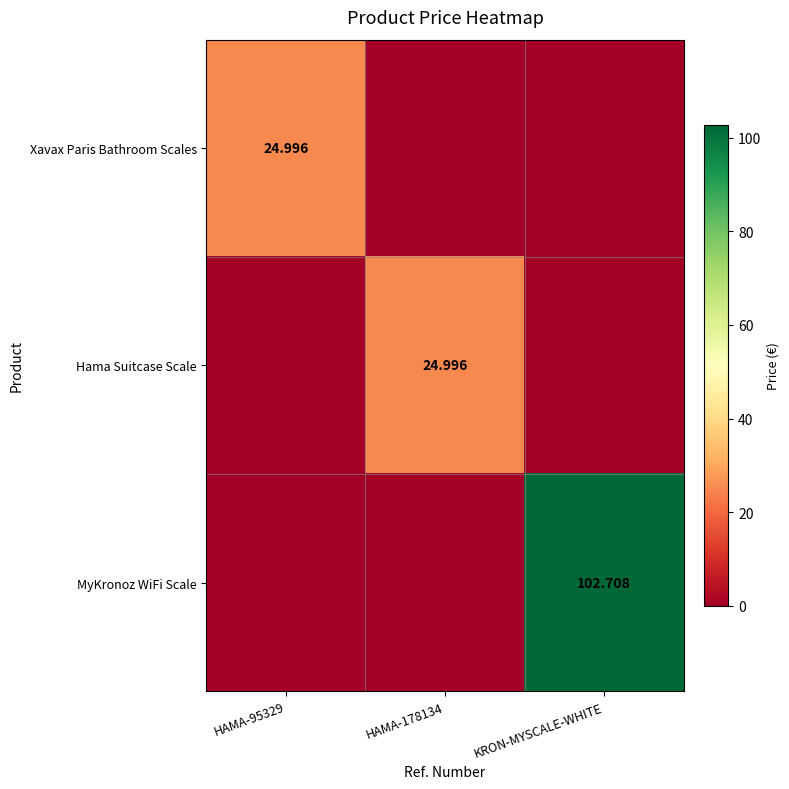

Is it true that Hama Suitcase Scale equals 8.4 at HAMA-178134?

False